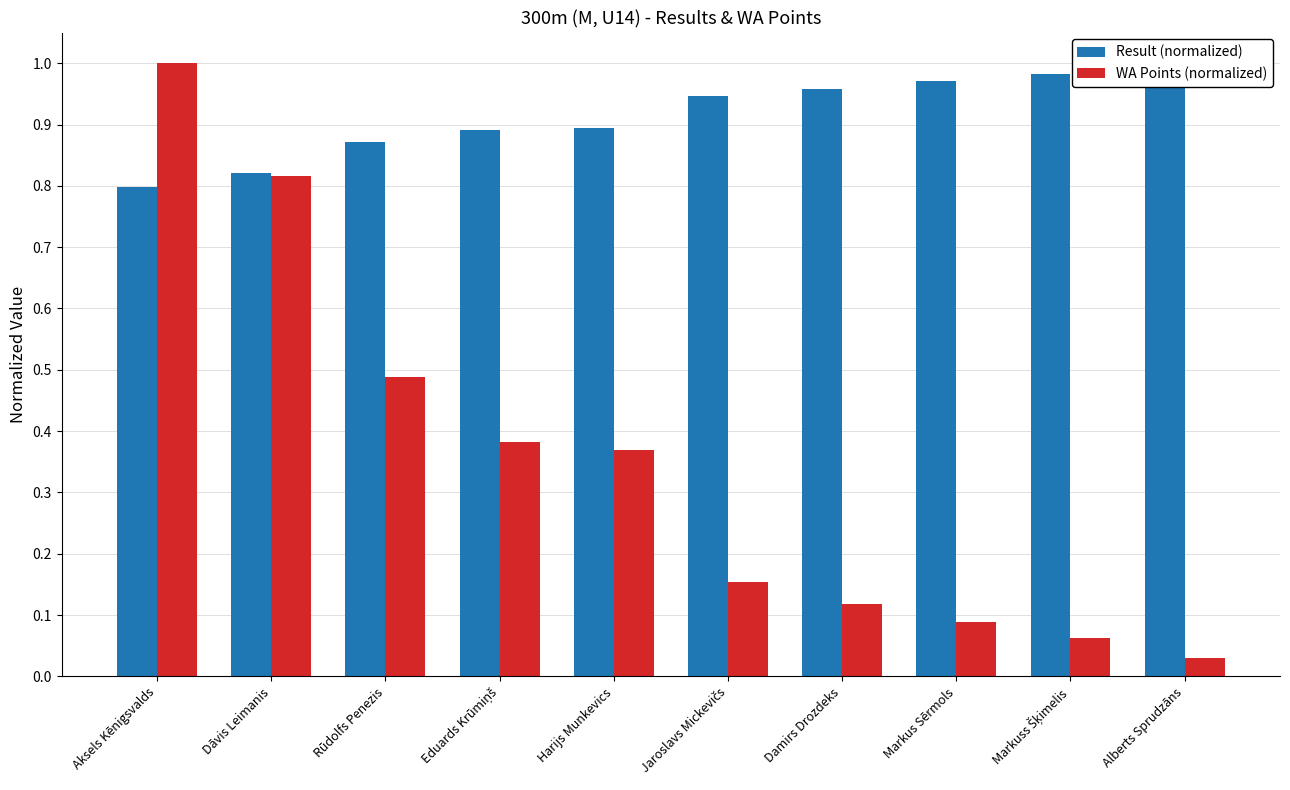

What is the label of the 10th bar from the left?

Alberts Sprudzāns